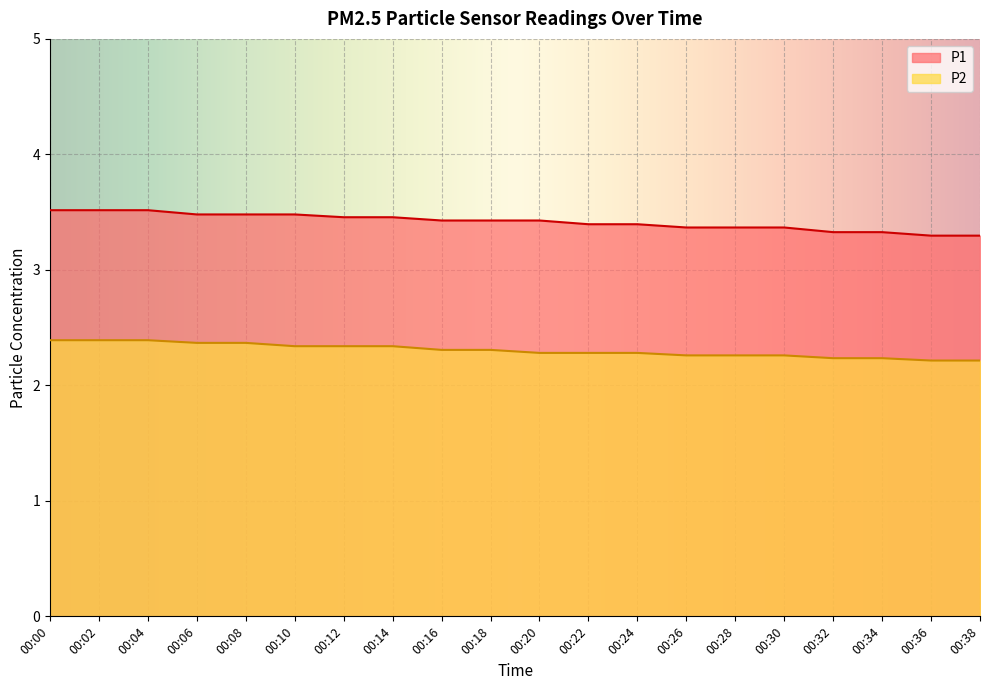

The P1 series shows 4.5 at 00:10. True or false?

False